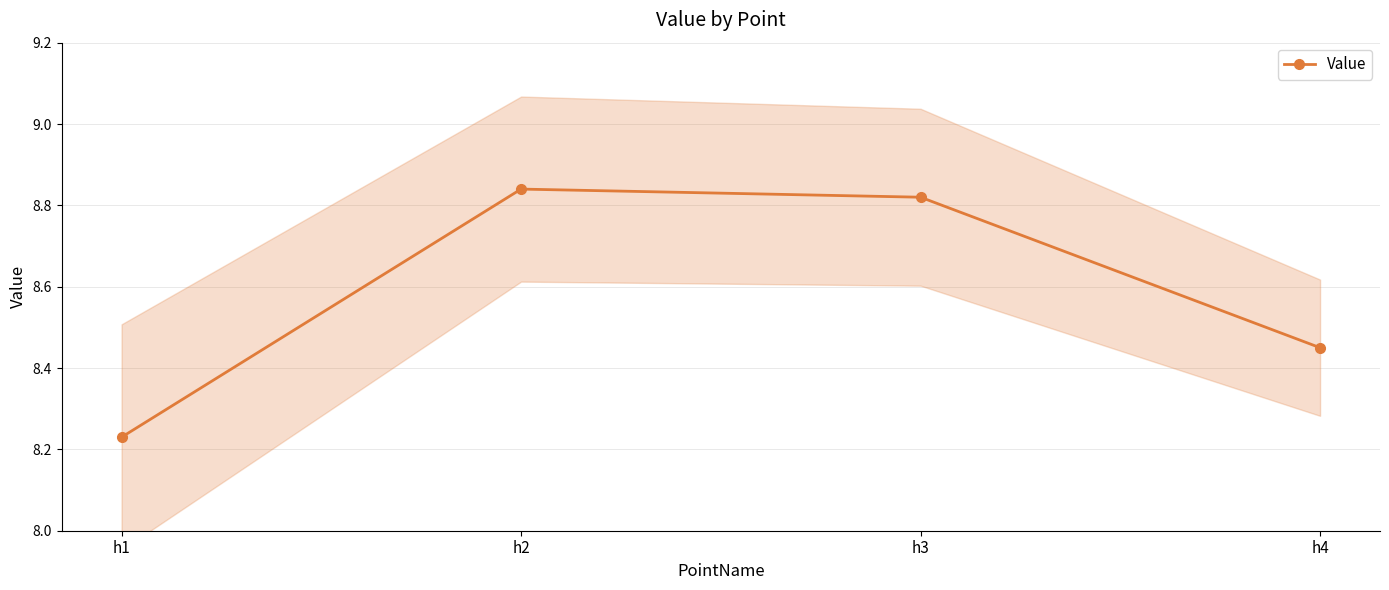

What is the maximum value shown in the chart?

8.8